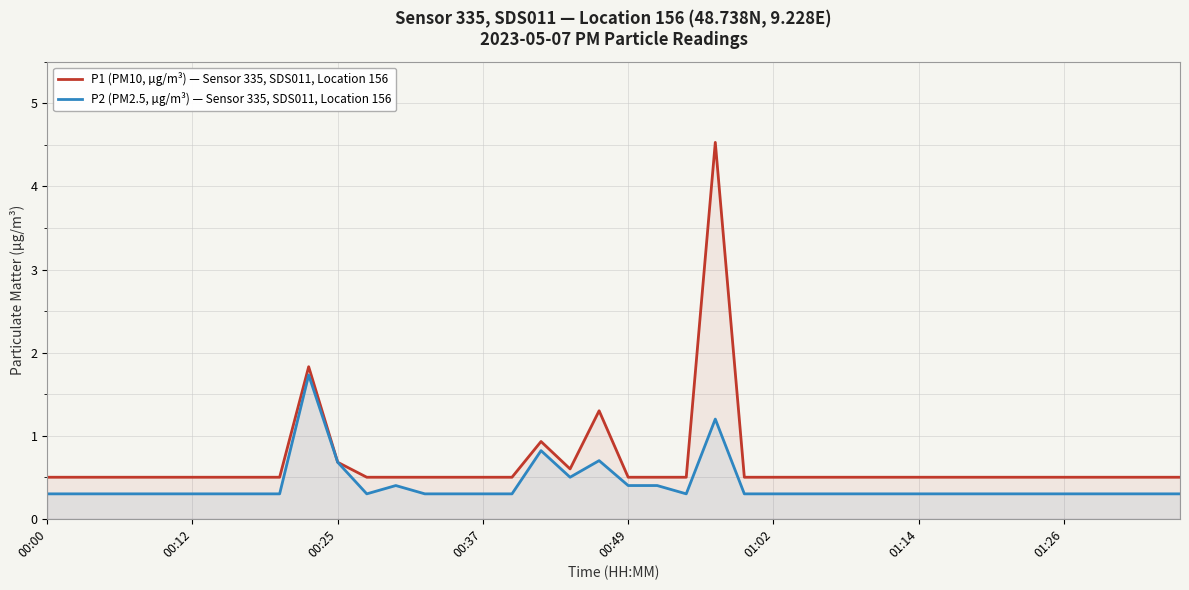

How many interior local valleys does the P2 (PM2.5, µg/m³) — Sensor 335, SDS011, Location 156 series have?

3